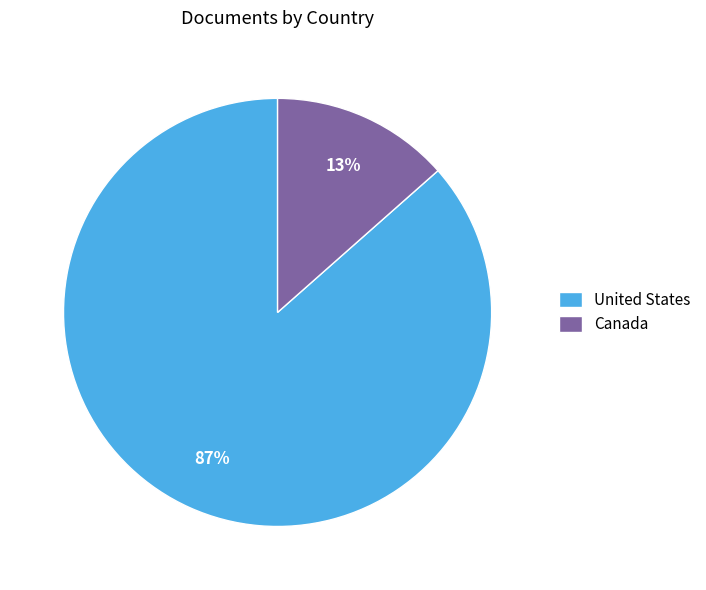

The United States slice represents 87% of the pie. True or false?

True